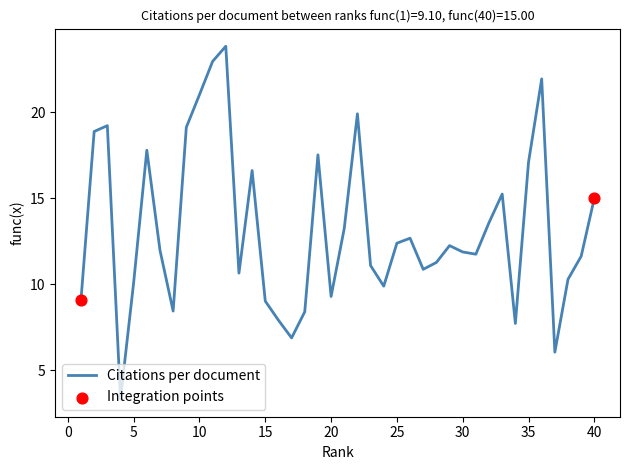

What is the smallest value displayed?

3.3